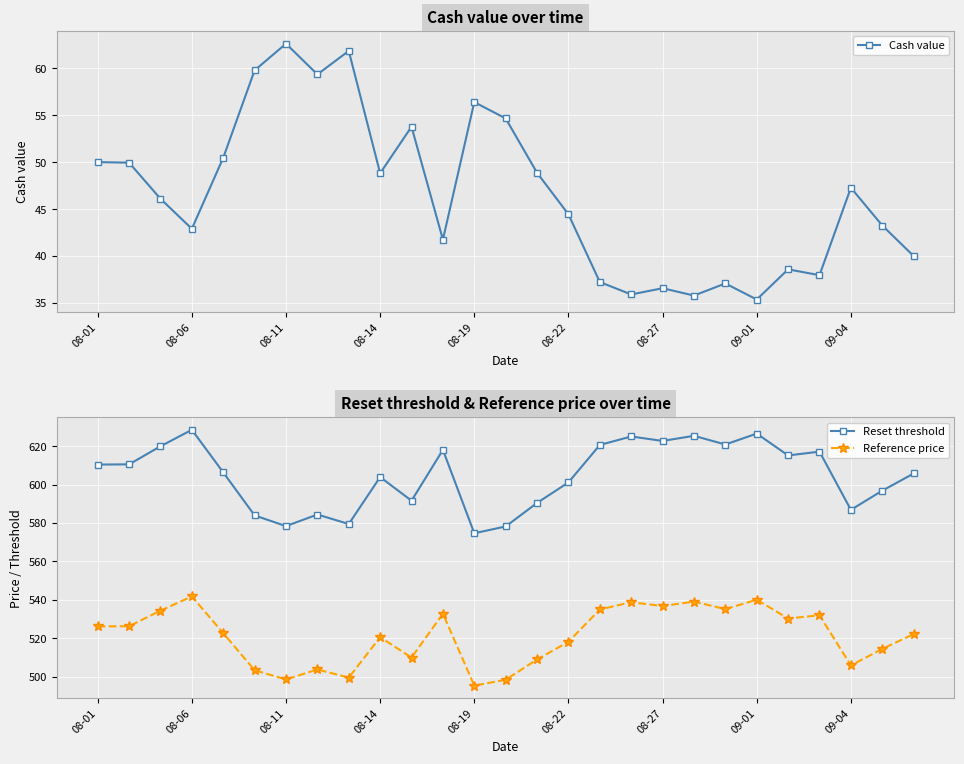

What is the minimum value for Reset threshold?

574.7